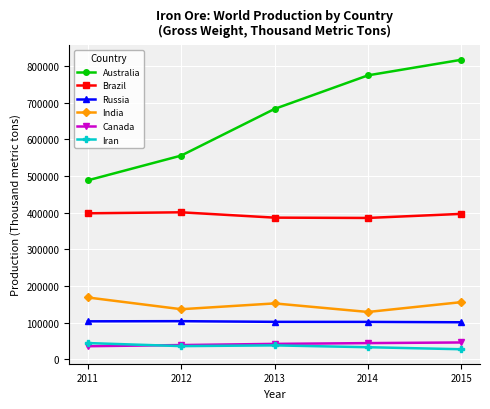

Where does the Brazil series first go above 396531?

2011